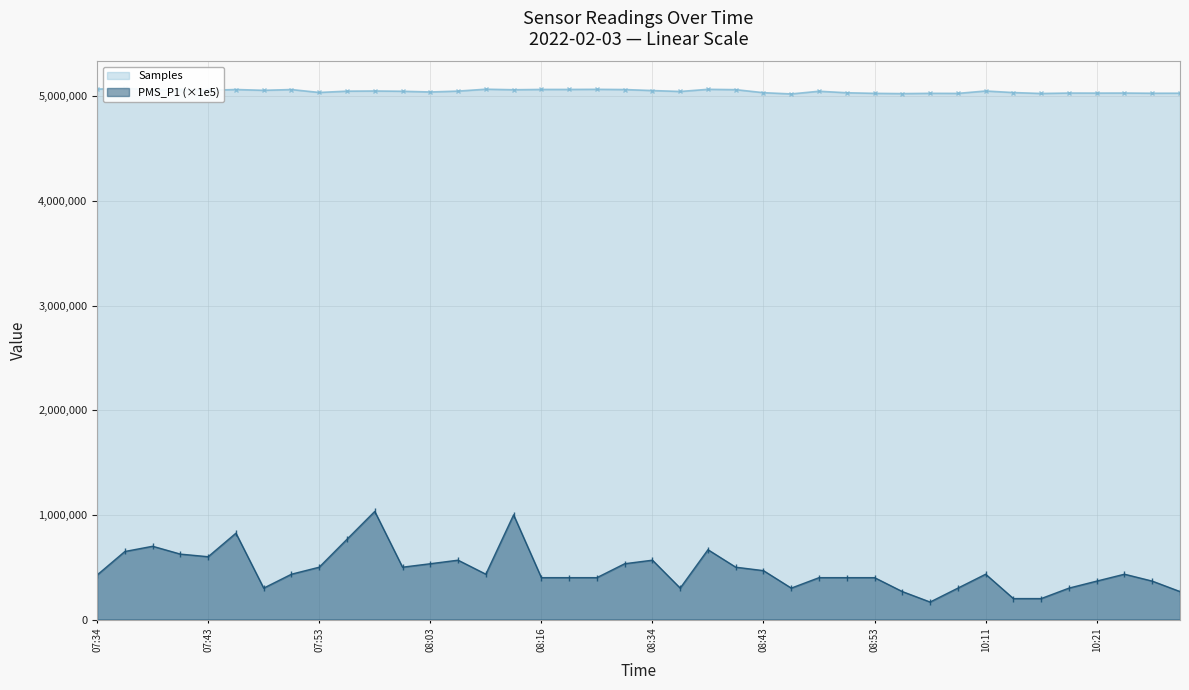

What is the total value across all series at 14?

5500473